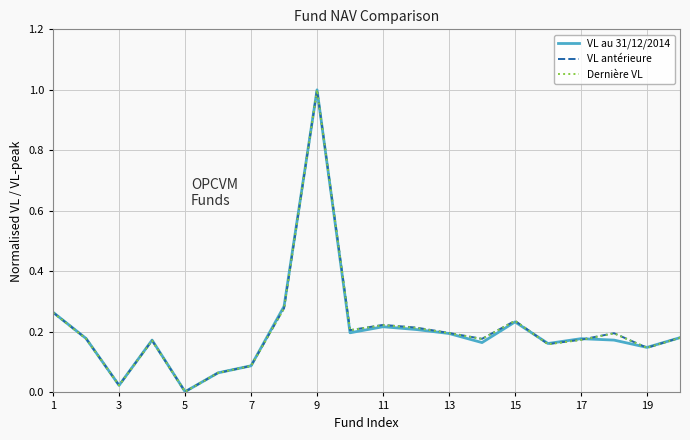

Which series has the widest spread of values?

Dernière VL